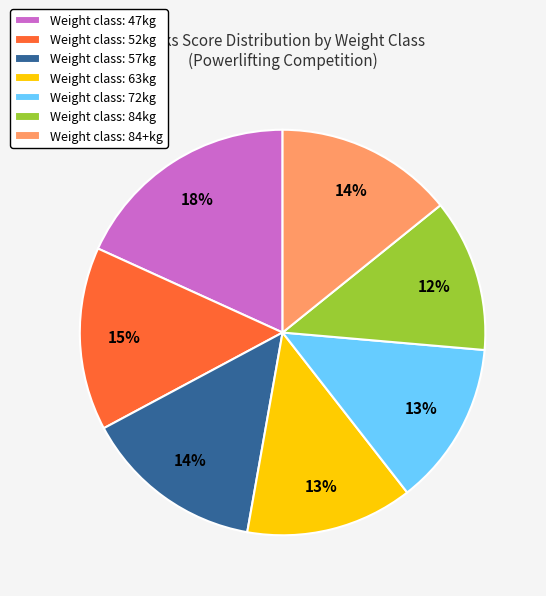

What is the ratio of the value at Weight class: 84kg to the value at Weight class: 47kg?

0.7